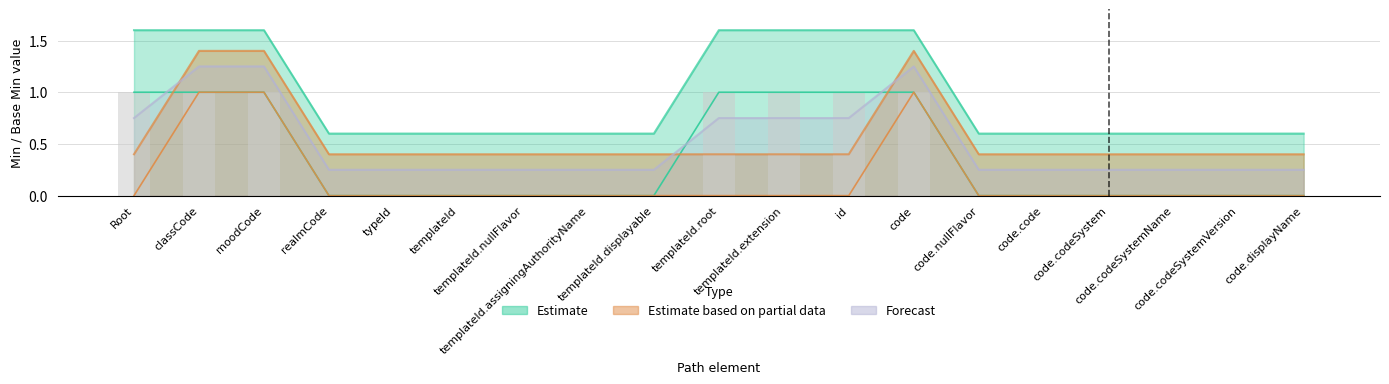

Are the bars grouped side by side (vs. stacked)?

Yes